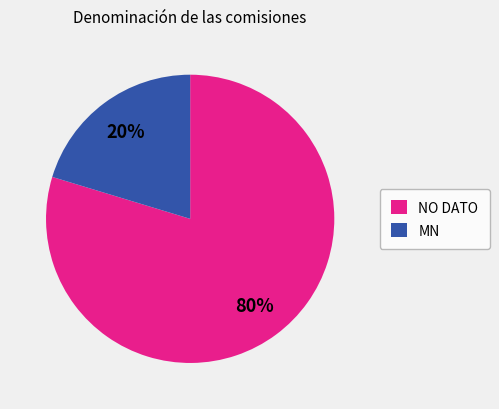

Which has a higher value, MN or NO DATO?

NO DATO